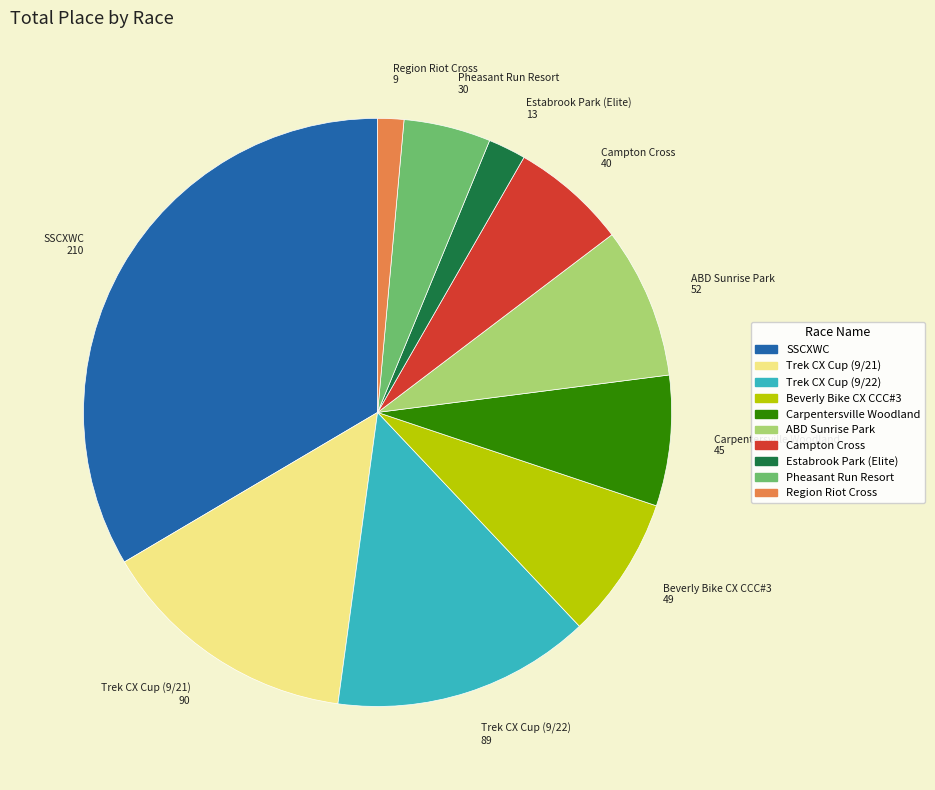

Which category has the biggest portion of the pie?

SSCXWC